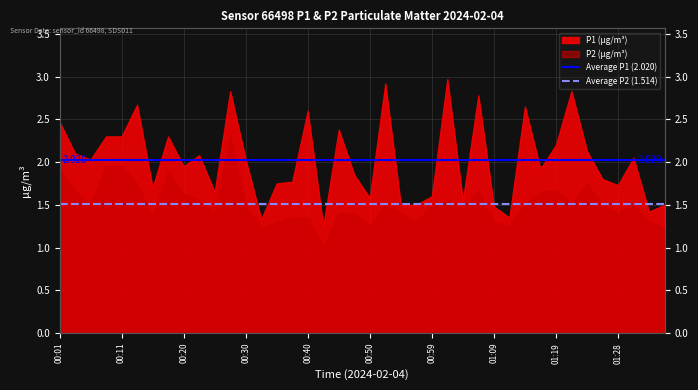

Count the number of data series in this chart.

2